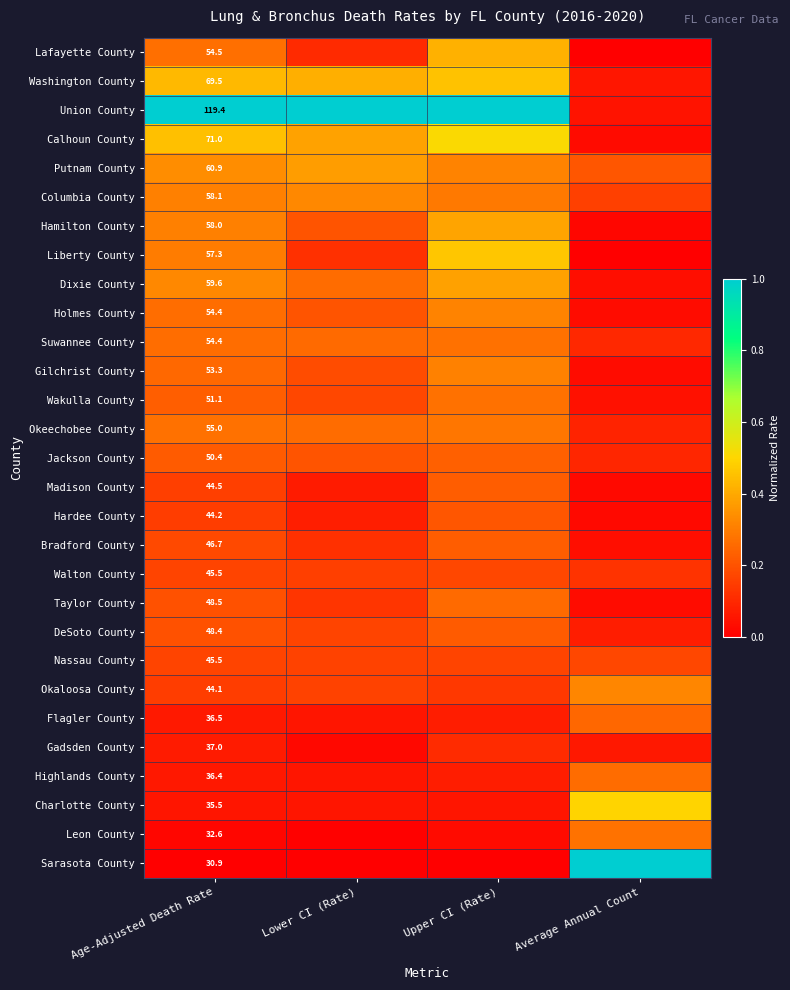

Between Average Annual Count and Upper CI (Rate), which is larger?

Upper CI (Rate)